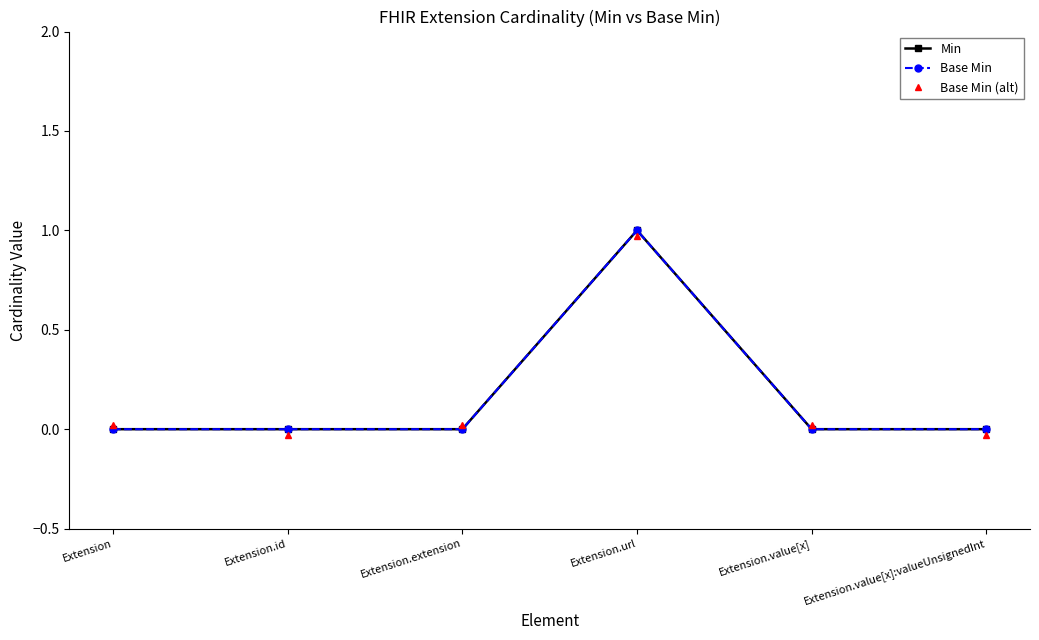

Rank the series by their maximum value, from highest to lowest.

Min, Base Min, Base Min (alt)